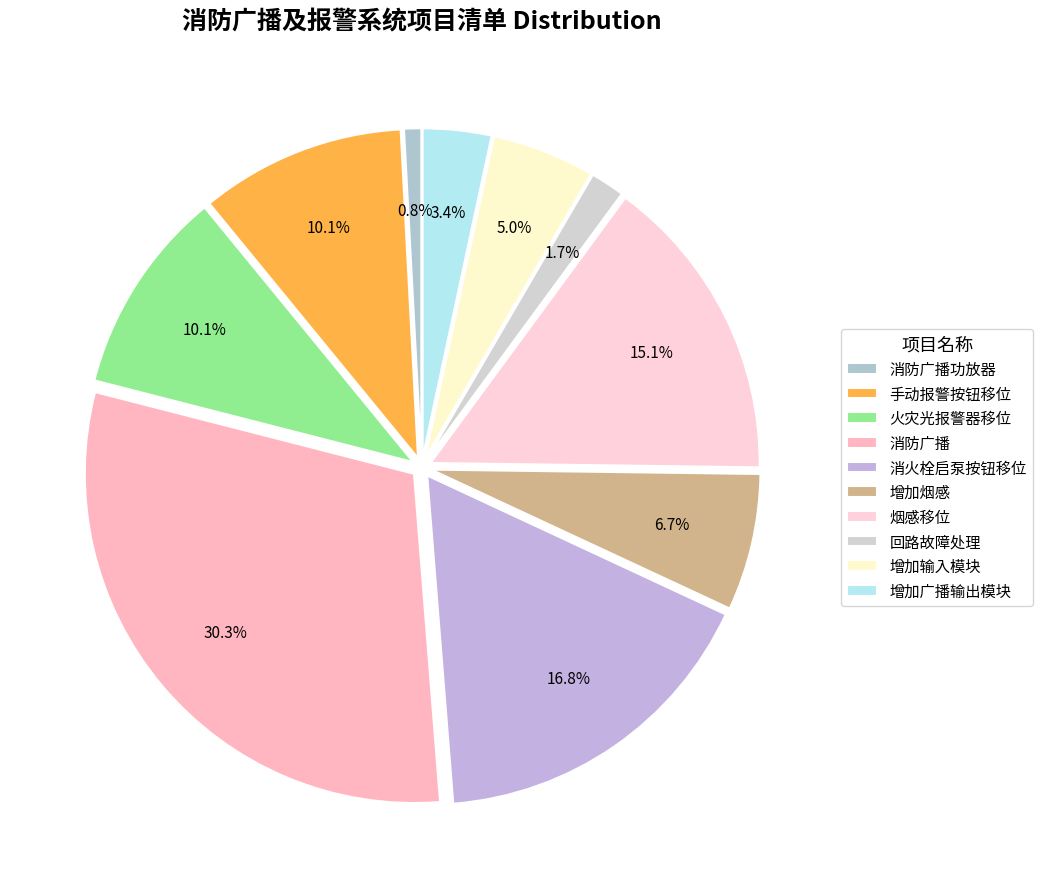

Which category has the biggest portion of the pie?

消防广播